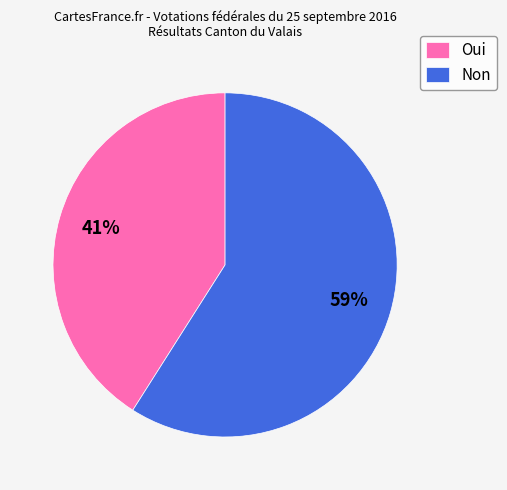

The Non slice represents 59% of the pie. True or false?

True